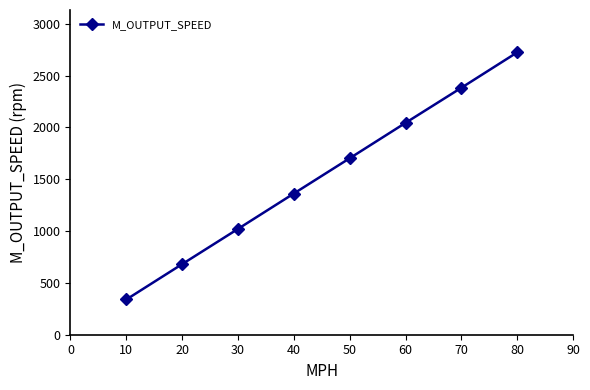

Approximately how many times larger is the value at 20 compared to 10?

2.0